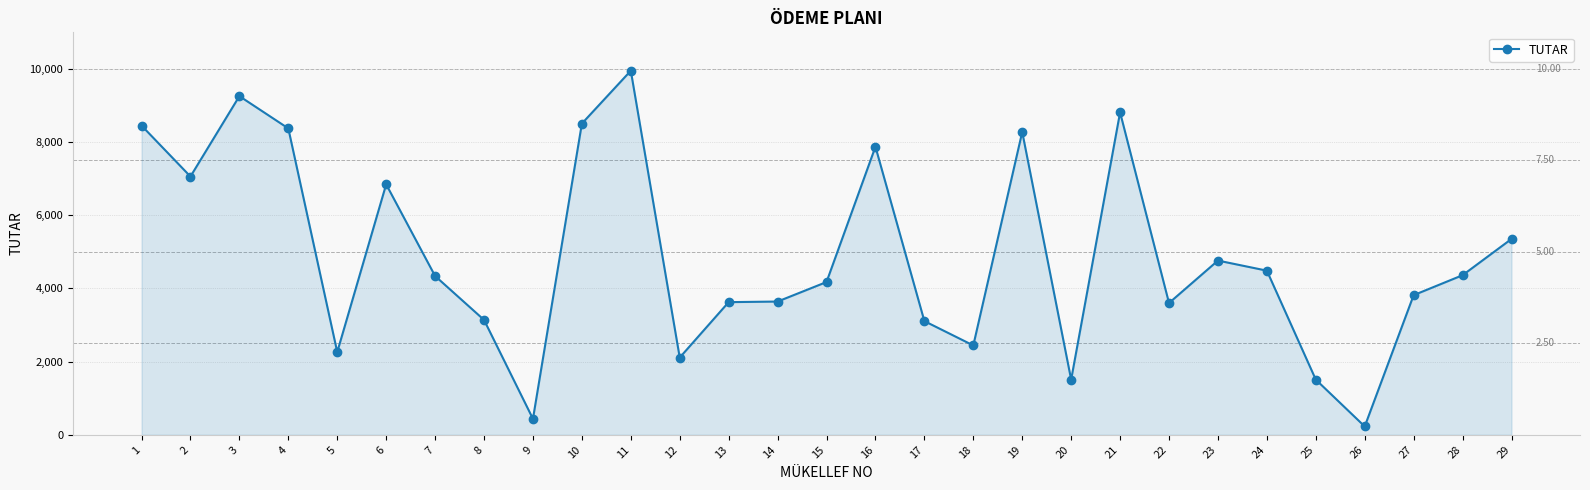

Where is the first local maximum?

3